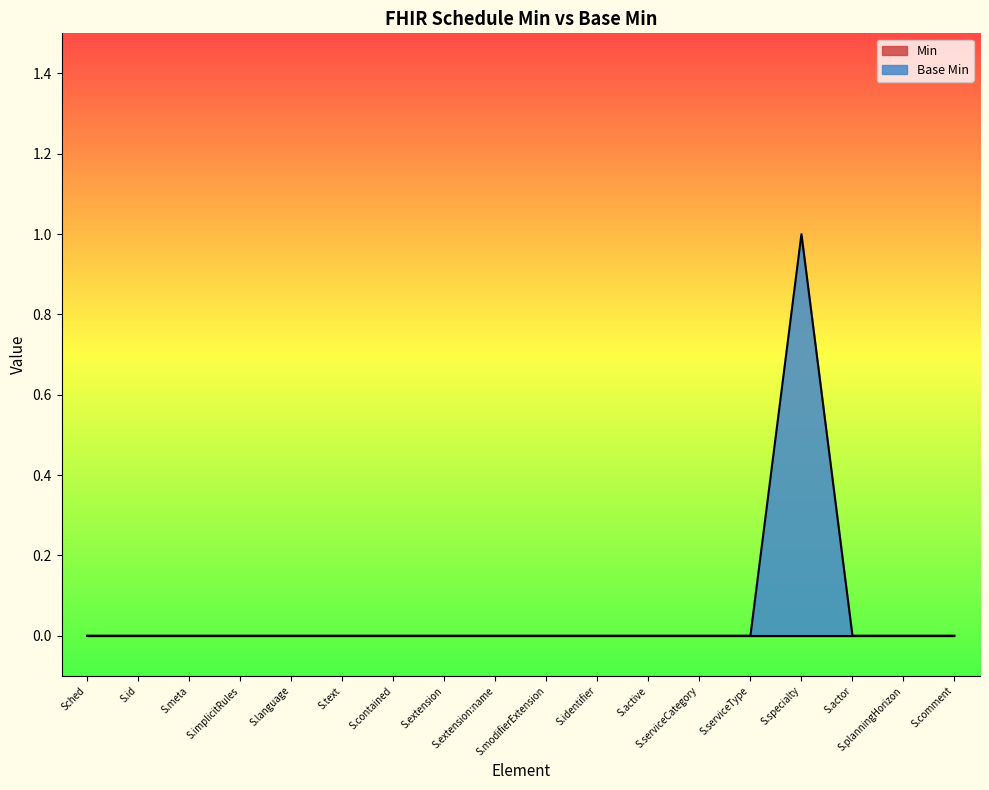

Reading left to right, transcribe all the data shown in this chart.

0	0	0	0	0	0	0	0	0	0	0	0	0	0	1	0	0	0